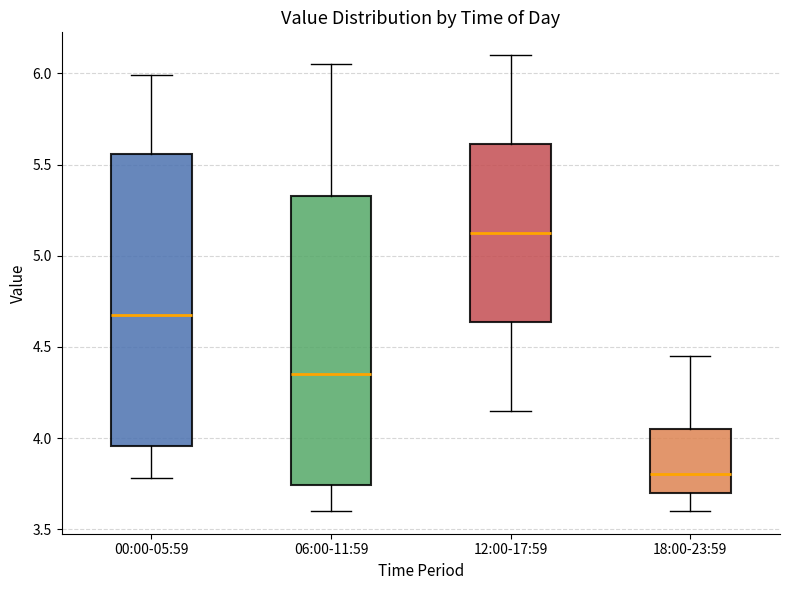

Where does the upper whisker of the box for 18:00-23:59 end on the y-axis? The values are not printed on the chart, so give them approximately, as read against the axis.

4.45